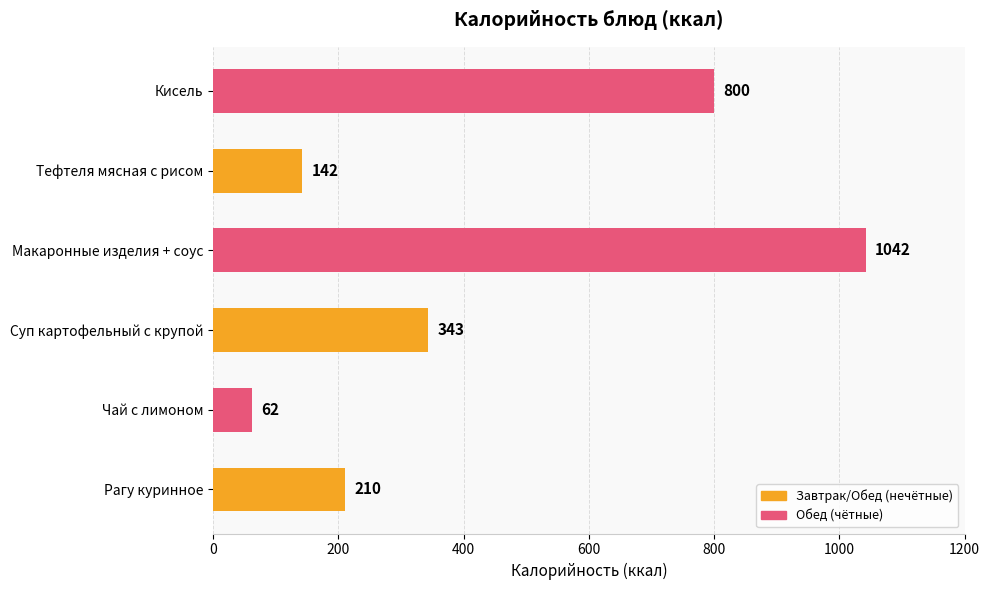

What value does the data have at Рагу куринное?

210